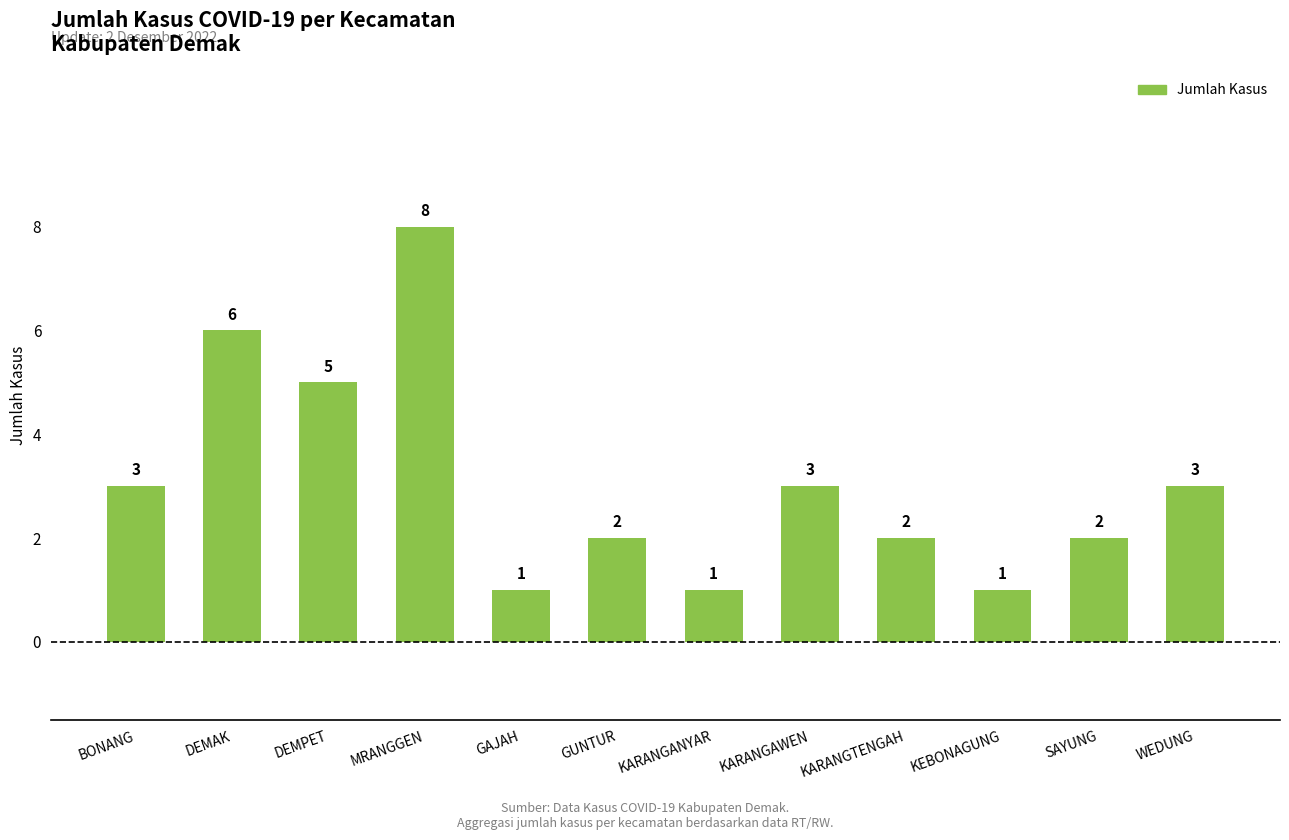

What is the difference between the second highest and minimum values?

5